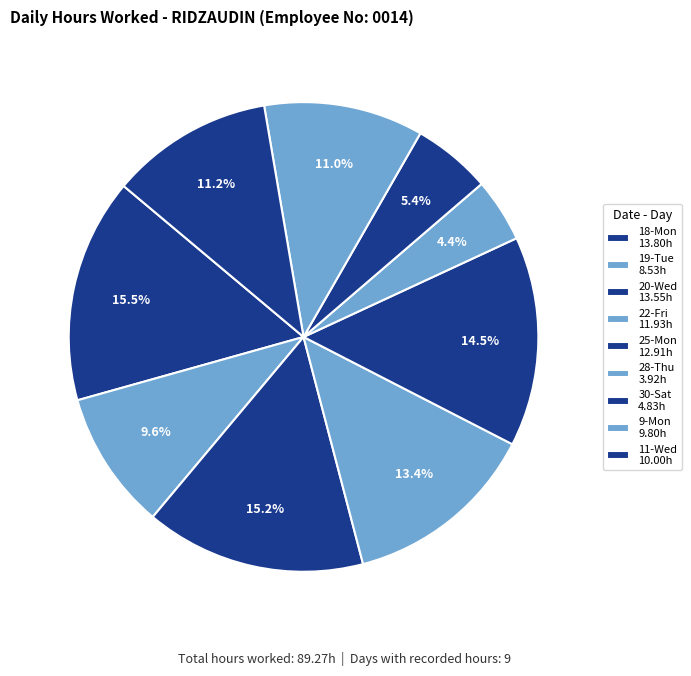

How many segments does this pie chart have?

9